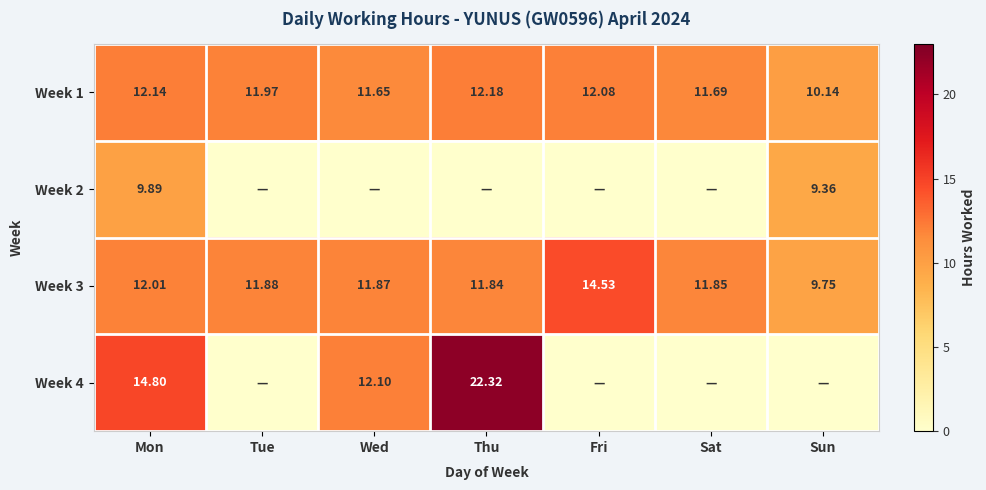

How many values in the Week 3 series are below 11?

1